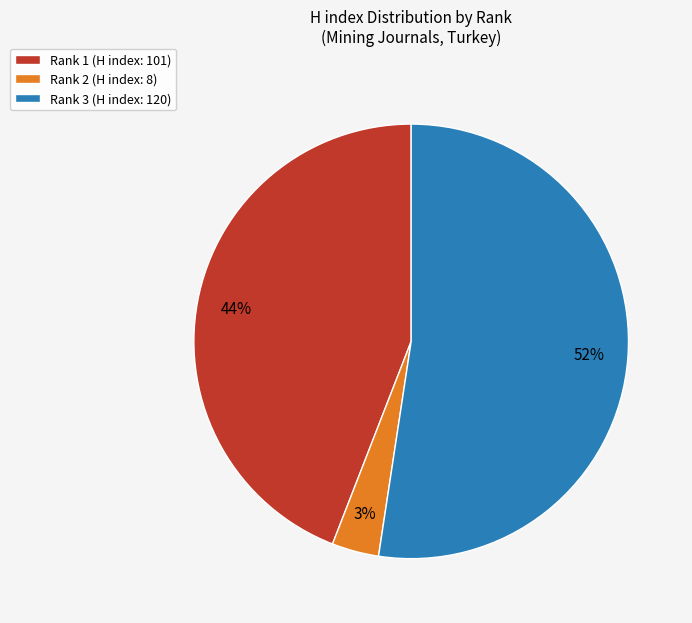

Count the number of slices in the pie.

3